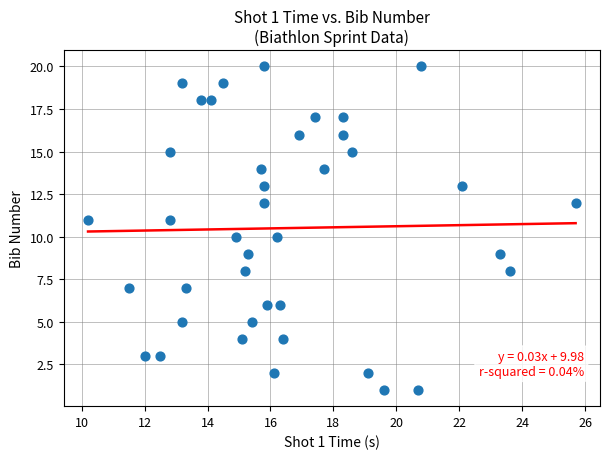

What is the range of Y values (max minus min)?

19